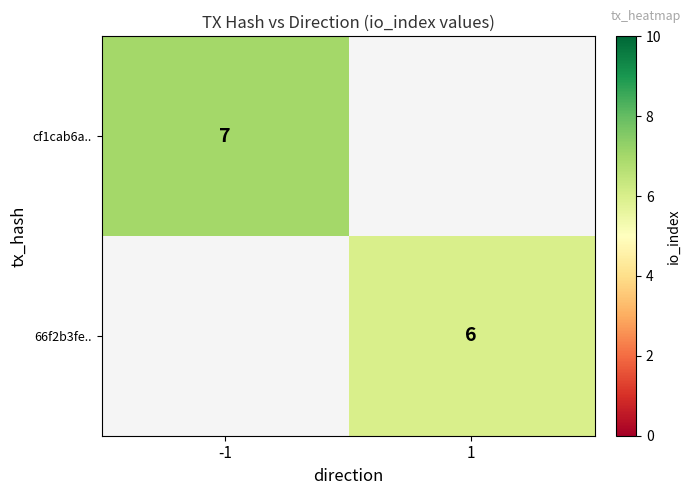

Is it true that 66f2b3fe.. equals 6 at 1?

True